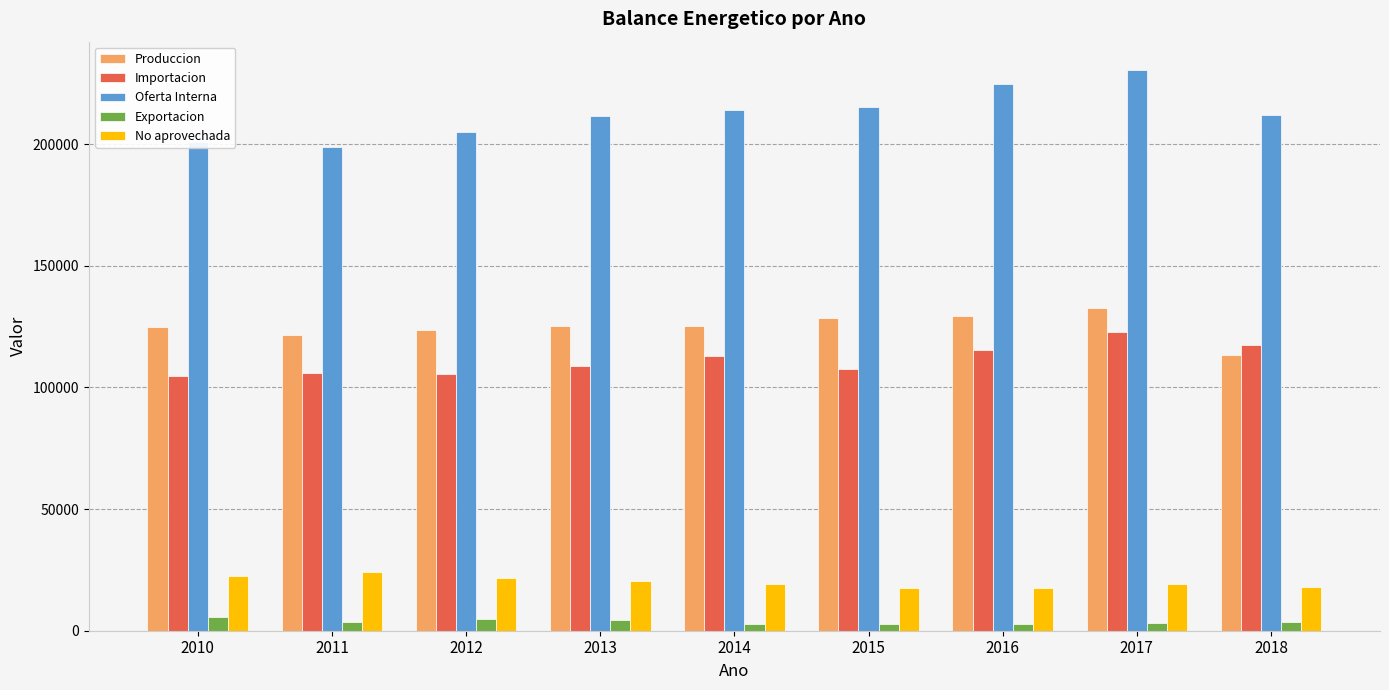

The value of Importacion at 2013 is 108967. True or false?

True